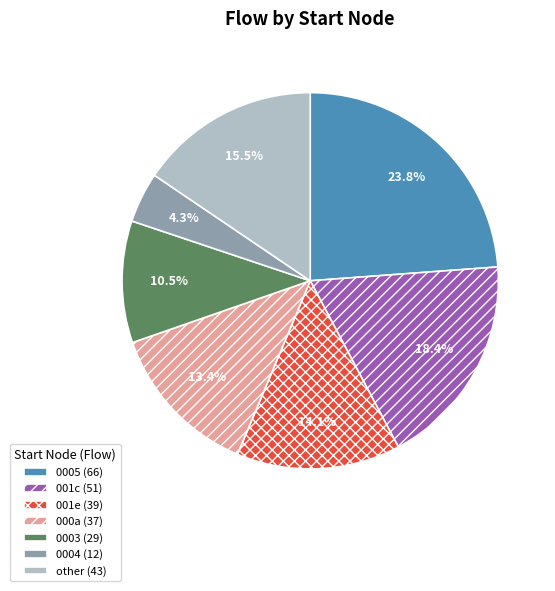

Count the number of slices in the pie.

7